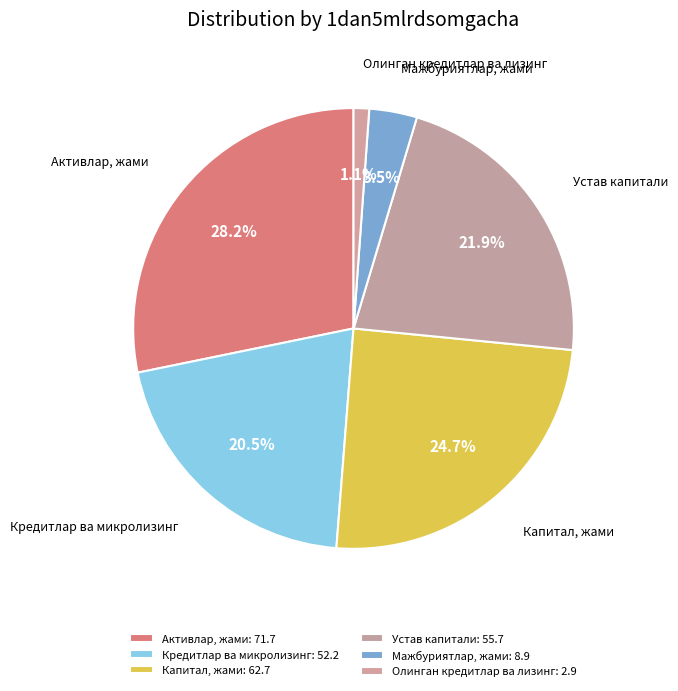

To the nearest percent, what is the difference between the largest and smallest slice percentages?

27%